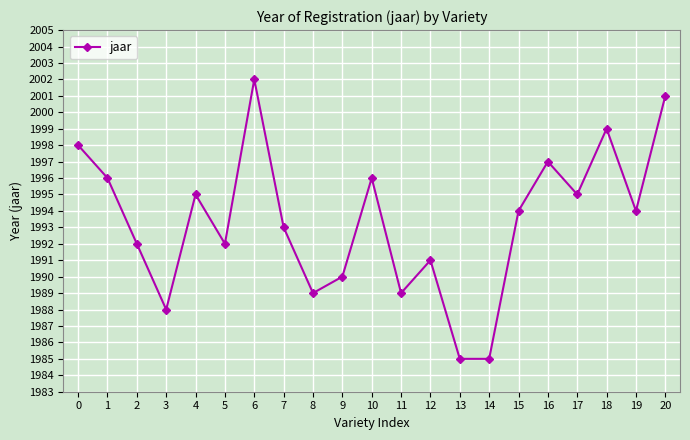

Where is the first local minimum?

3